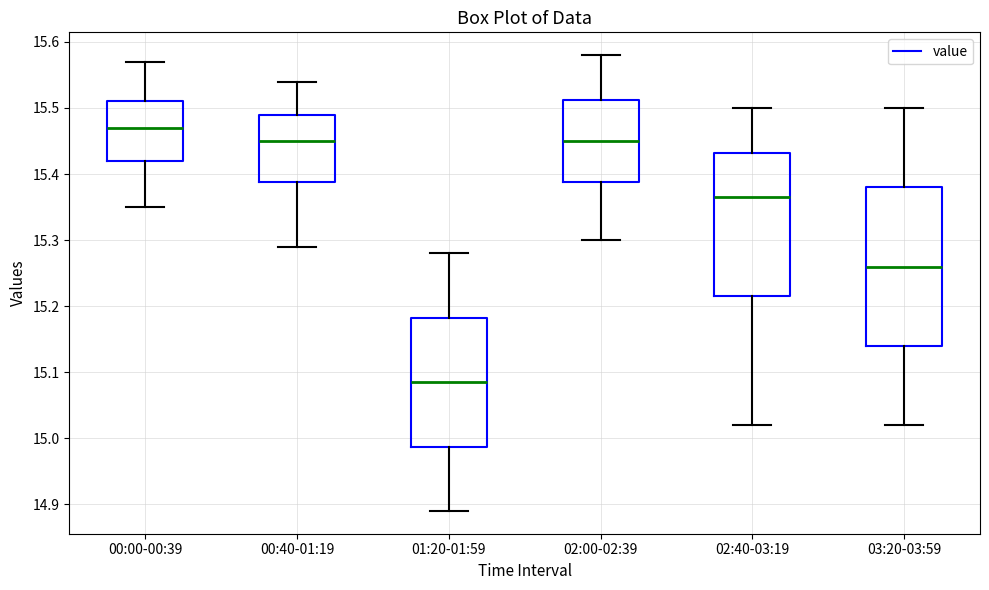

Which box has the highest median line?

00:00-00:39